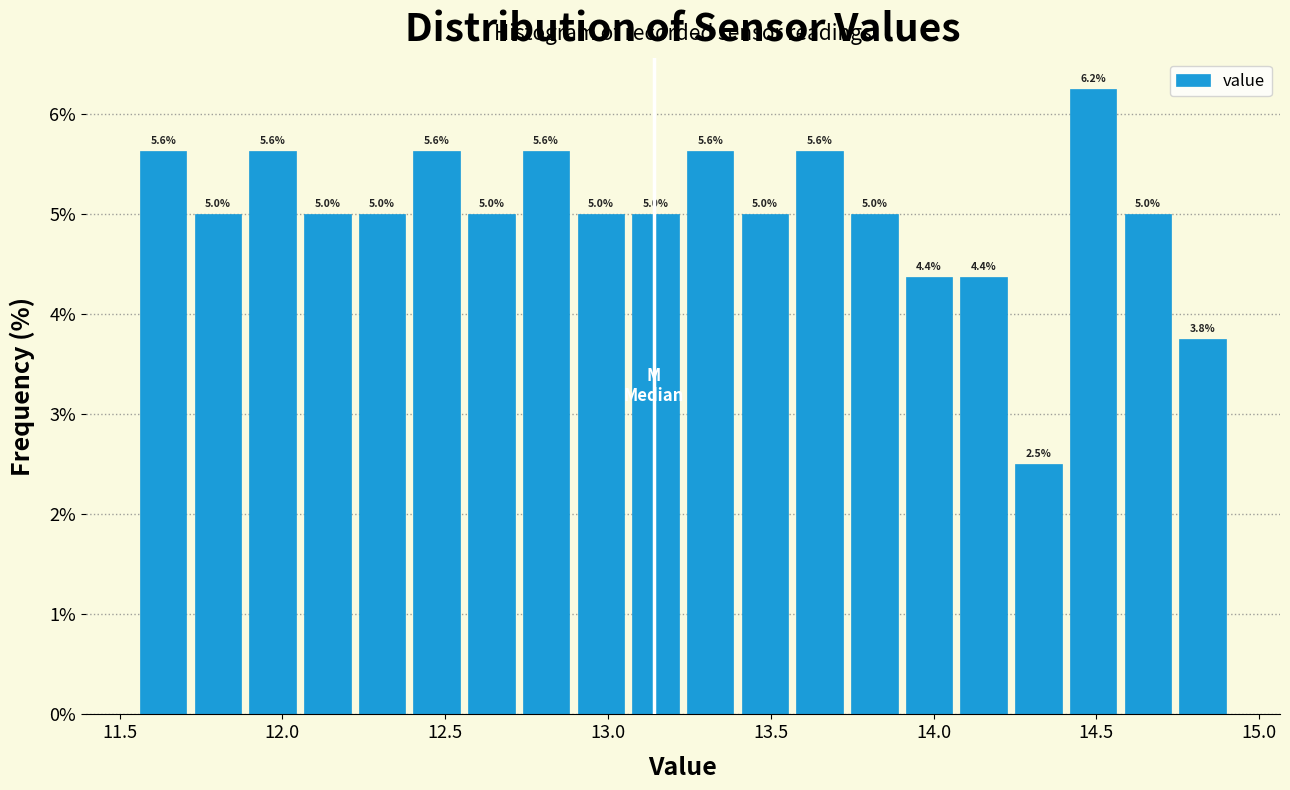

Read against the x-axis, roughly where is the centre of the tallest bar?

14.50